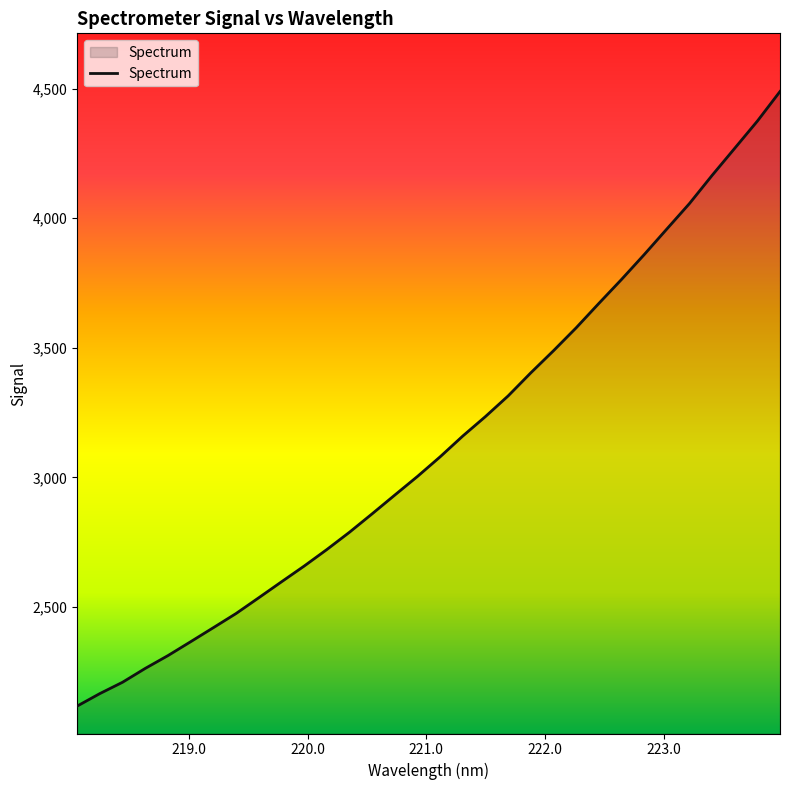

What is the maximum value shown in the chart?

4489.4